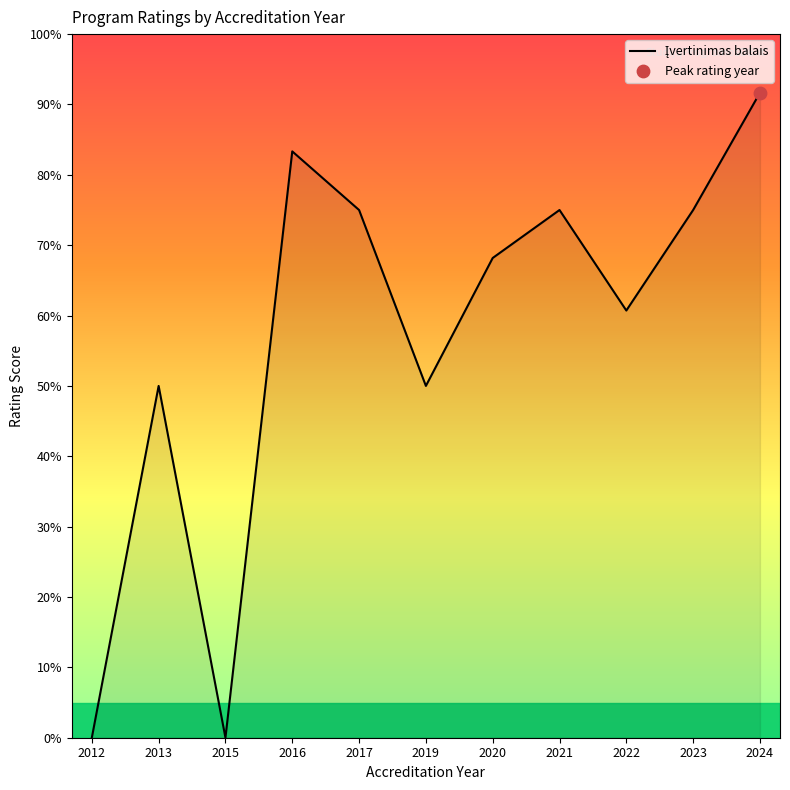

What is the change in value from 2016 to 2023?

-8.3